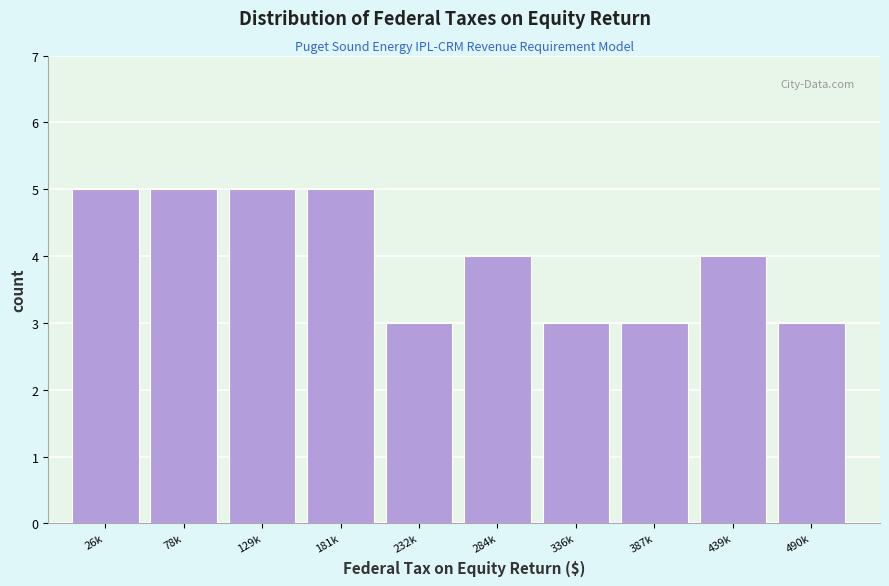

Reading left to right, what are all the values shown in this chart?

26k=5	78k=5	129k=5	181k=5	232k=3	284k=4	336k=3	387k=3	439k=4	490k=3